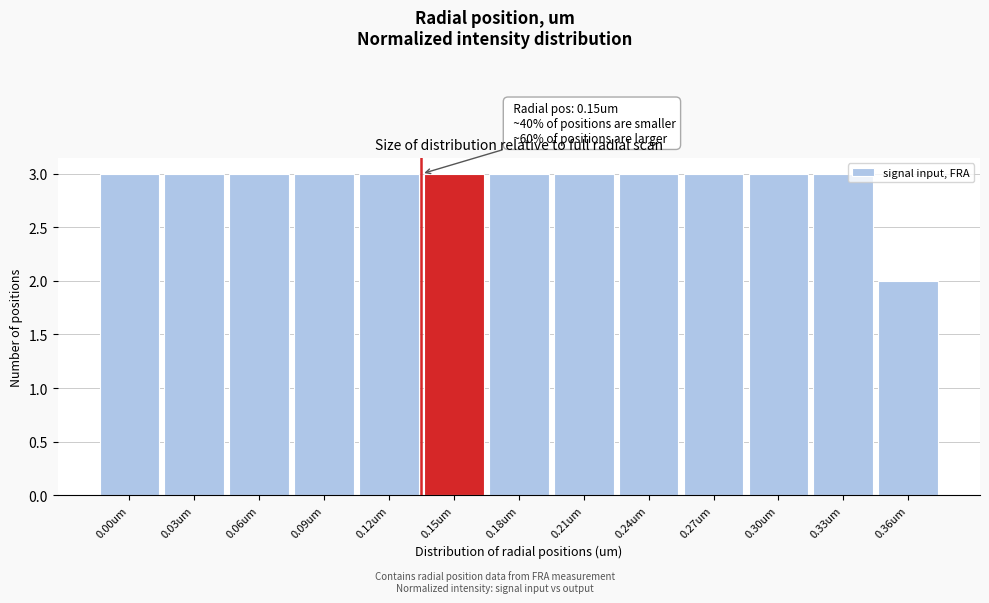

Reading left to right, extract all data points from this chart.

0.00um=3	0.03um=3	0.06um=3	0.09um=3	0.12um=3	0.15um=3	0.18um=3	0.21um=3	0.24um=3	0.27um=3	0.30um=3	0.33um=3	0.36um=2